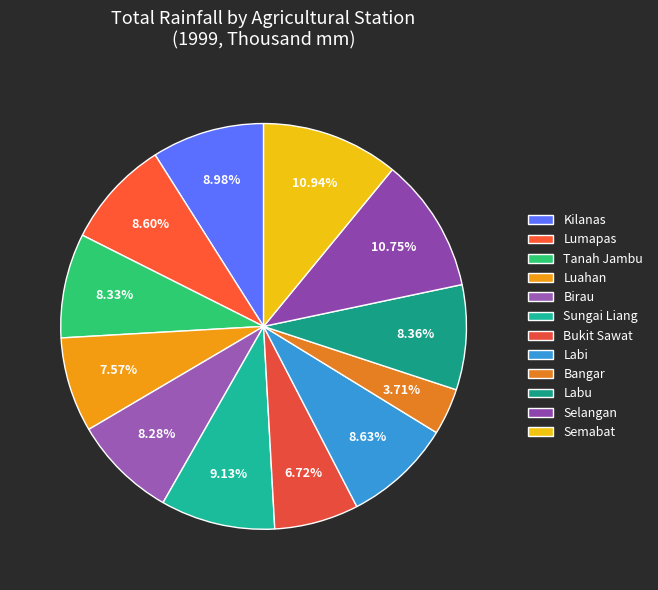

To the nearest percent, what is the difference between the largest and smallest slice percentages?

7%